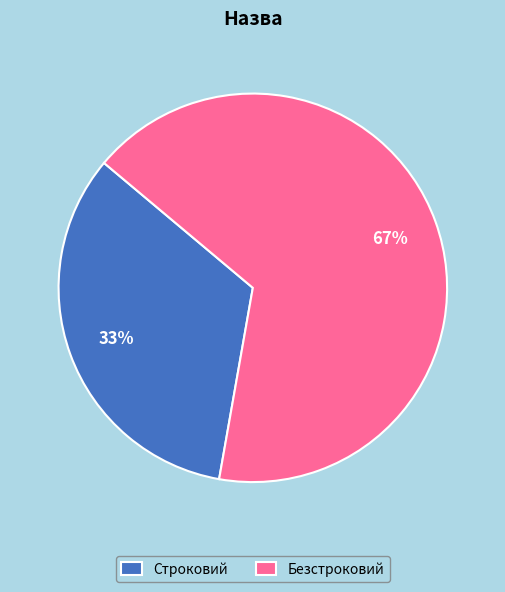

Rank the categories by value from highest to lowest.

Безстроковий, Строковий